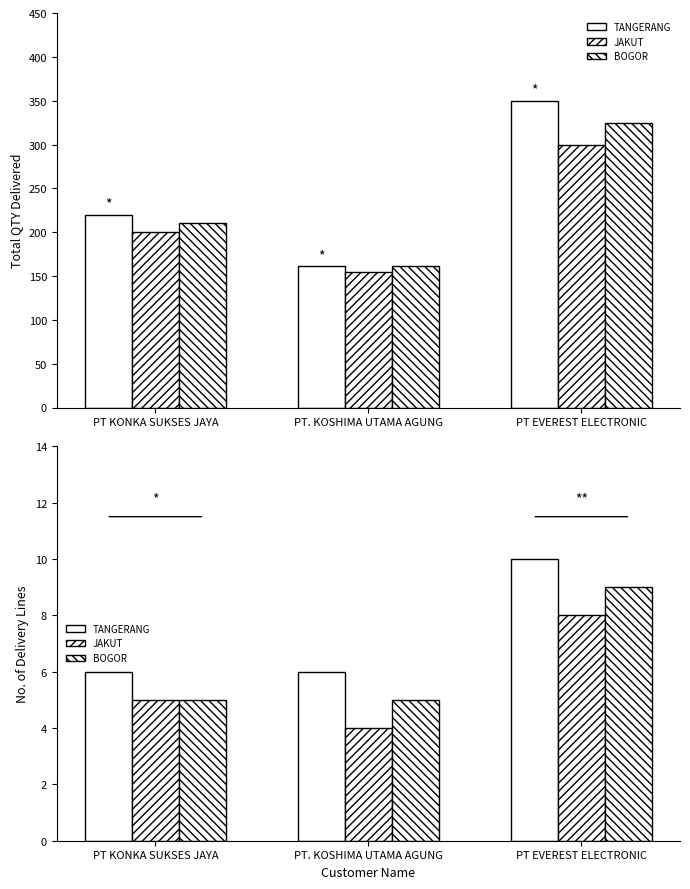

What are all the series names shown in the legend?

TANGERANG, JAKUT, BOGOR